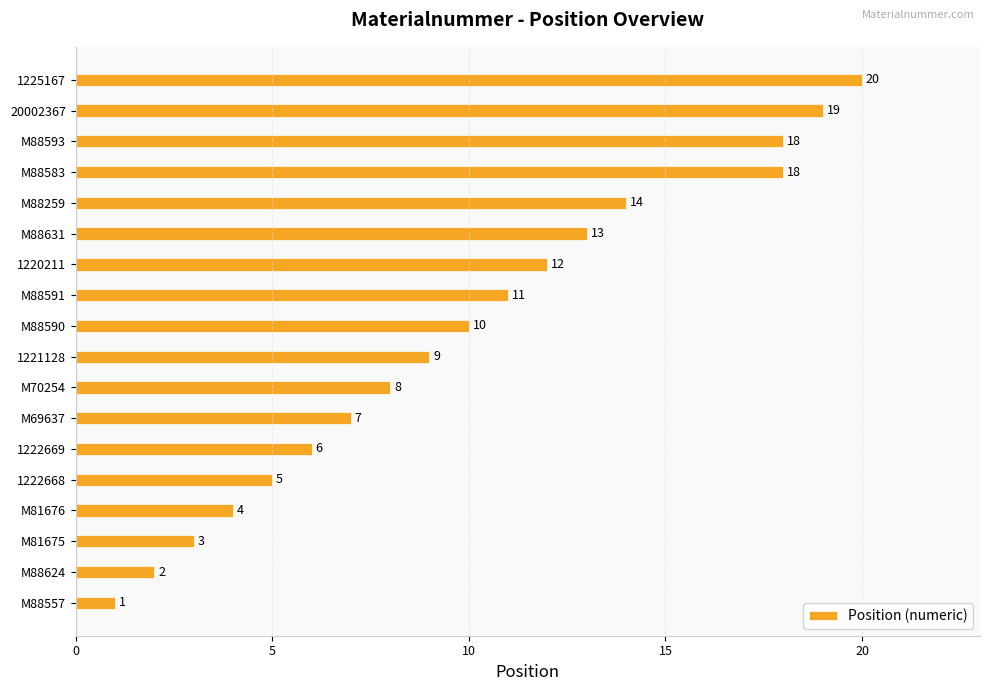

At which label is the value closest to 10?

M88590